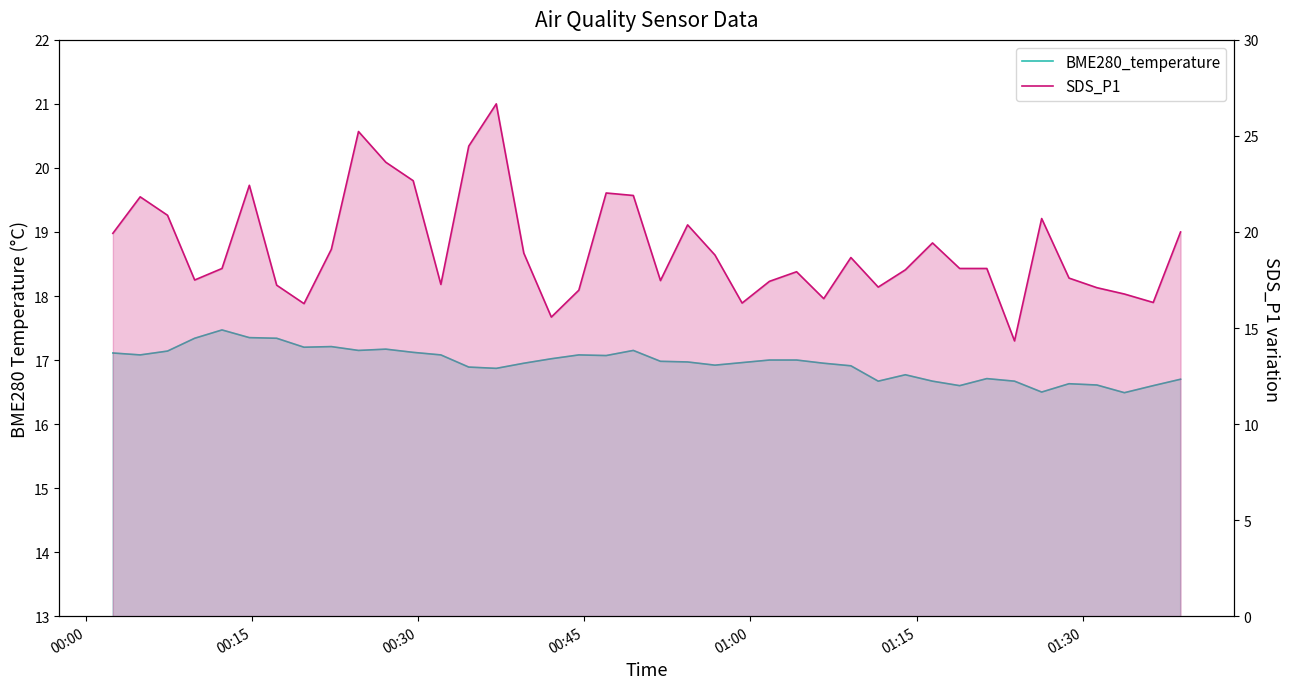

List the series in order of their peak value, lowest first.

BME280_temperature, SDS_P1